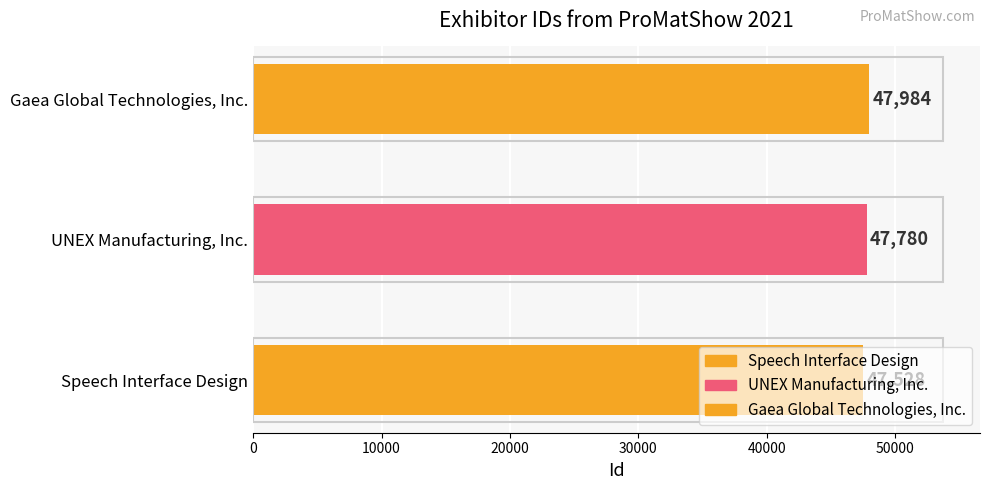

Rank the categories by value from highest to lowest.

Gaea Global Technologies, Inc., UNEX Manufacturing, Inc., Speech Interface Design